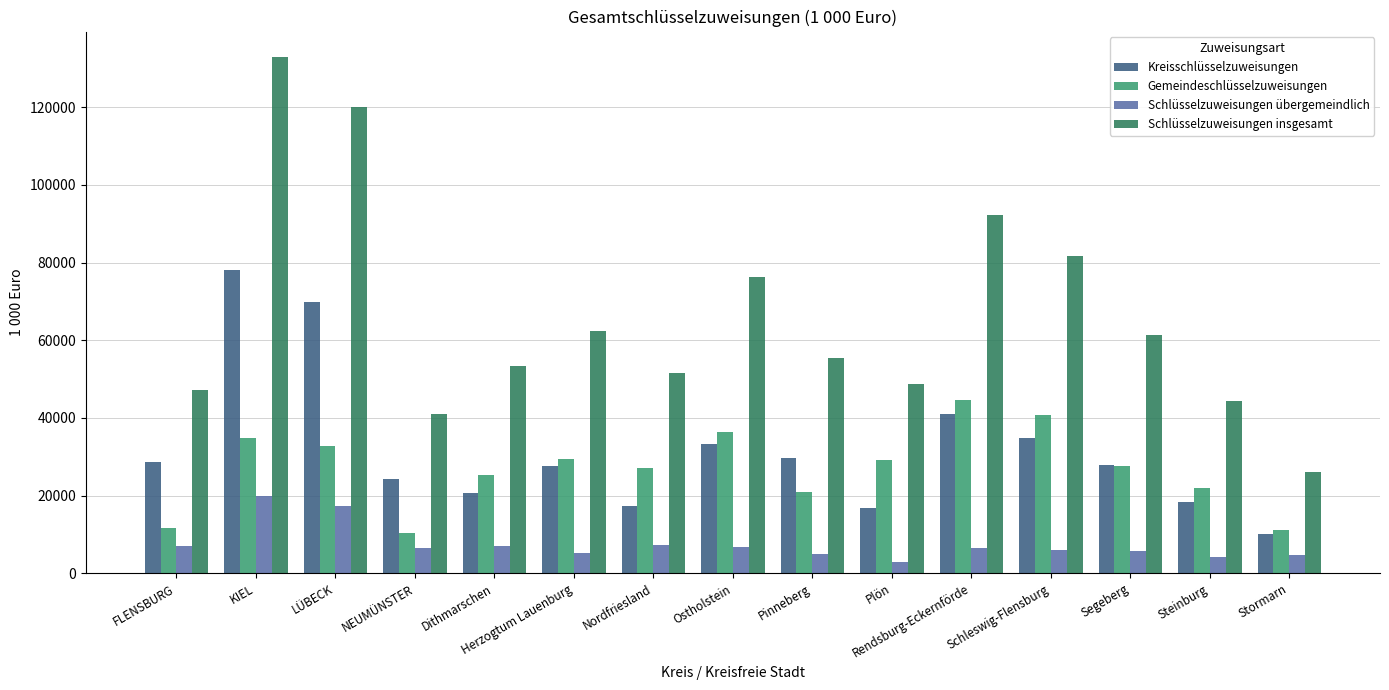

What is the approximate value of Gemeindeschlüsselzuweisungen at Segeberg?

27646